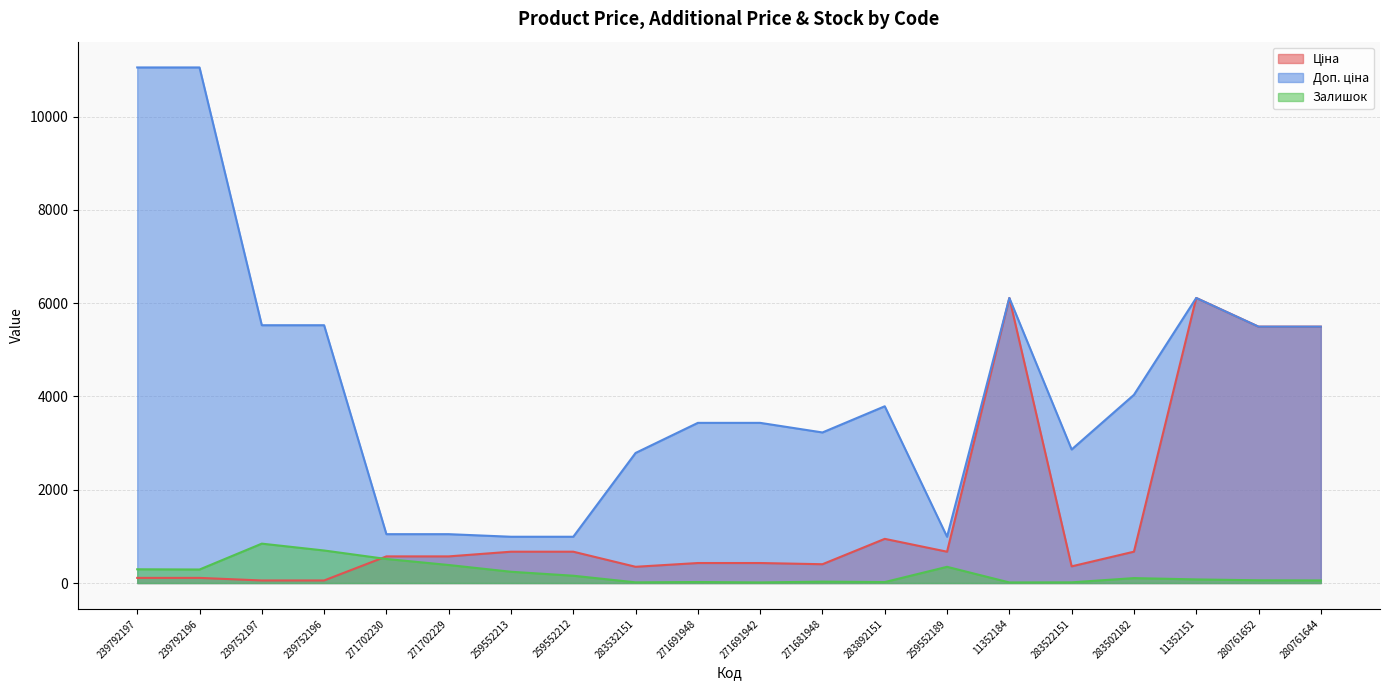

Which series changed the most between 239752196 and 283892151?

Доп. ціна